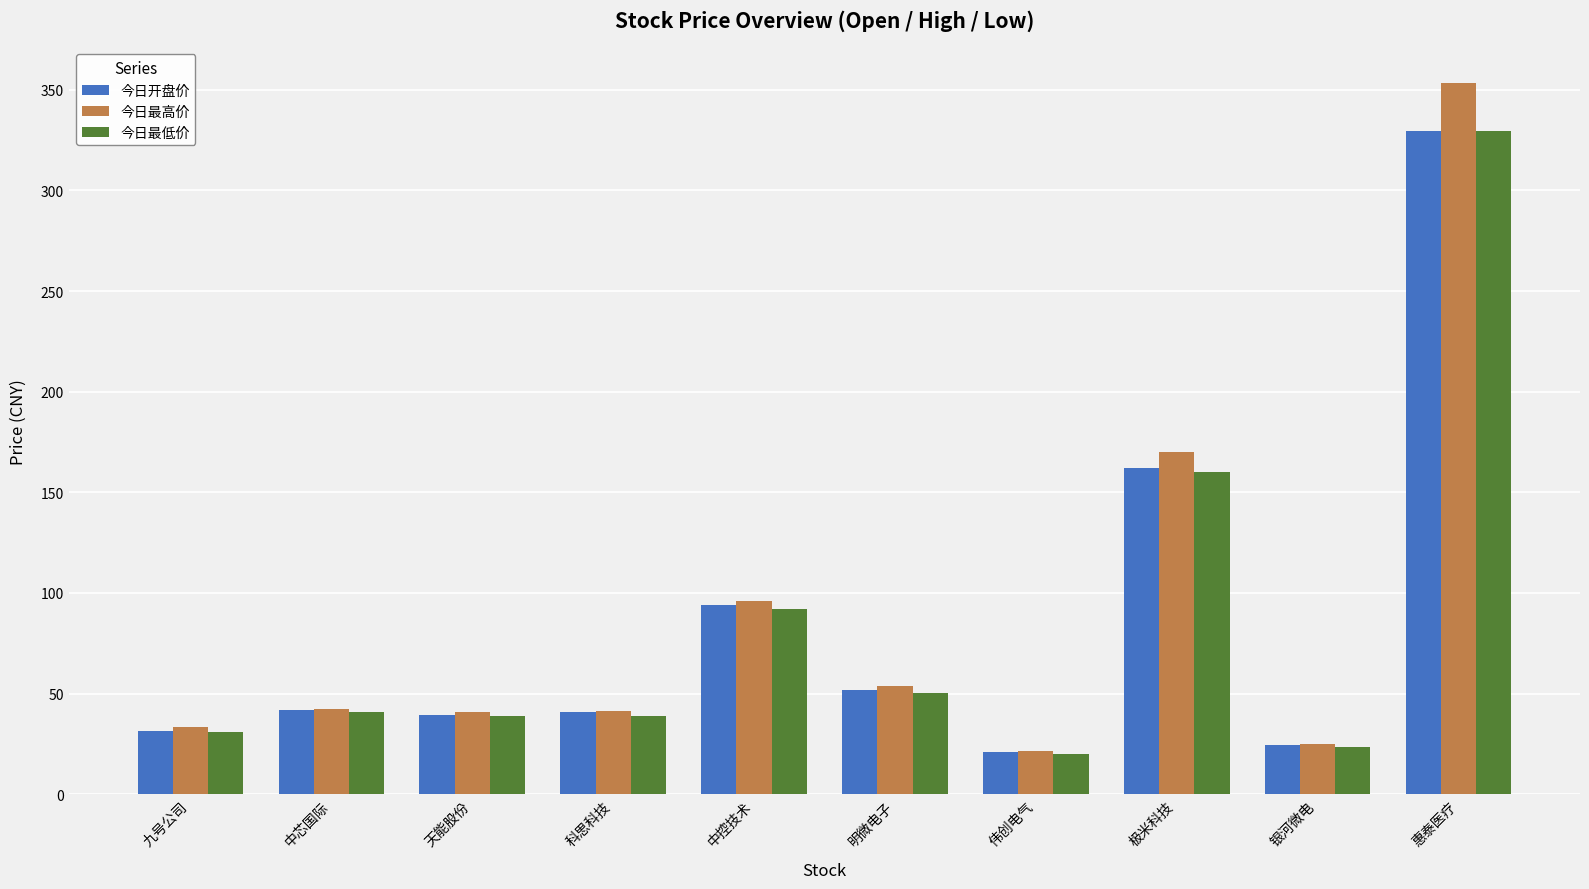

Is it true that 今日开盘价 equals 58.8 at 中芯国际?

False